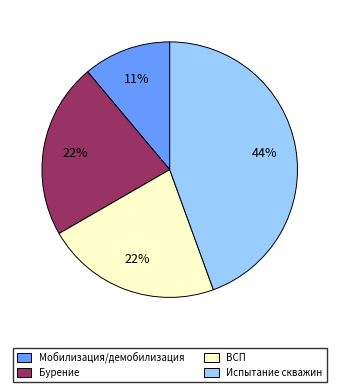

Which slice is the largest?

Испытание скважин